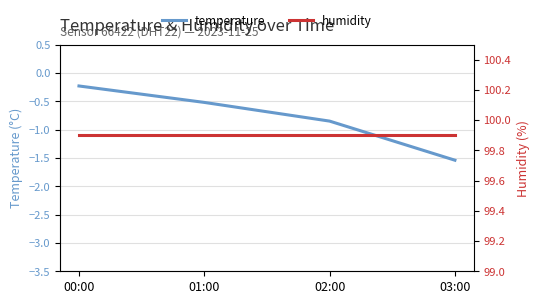

What position from the right is 01:00?

3